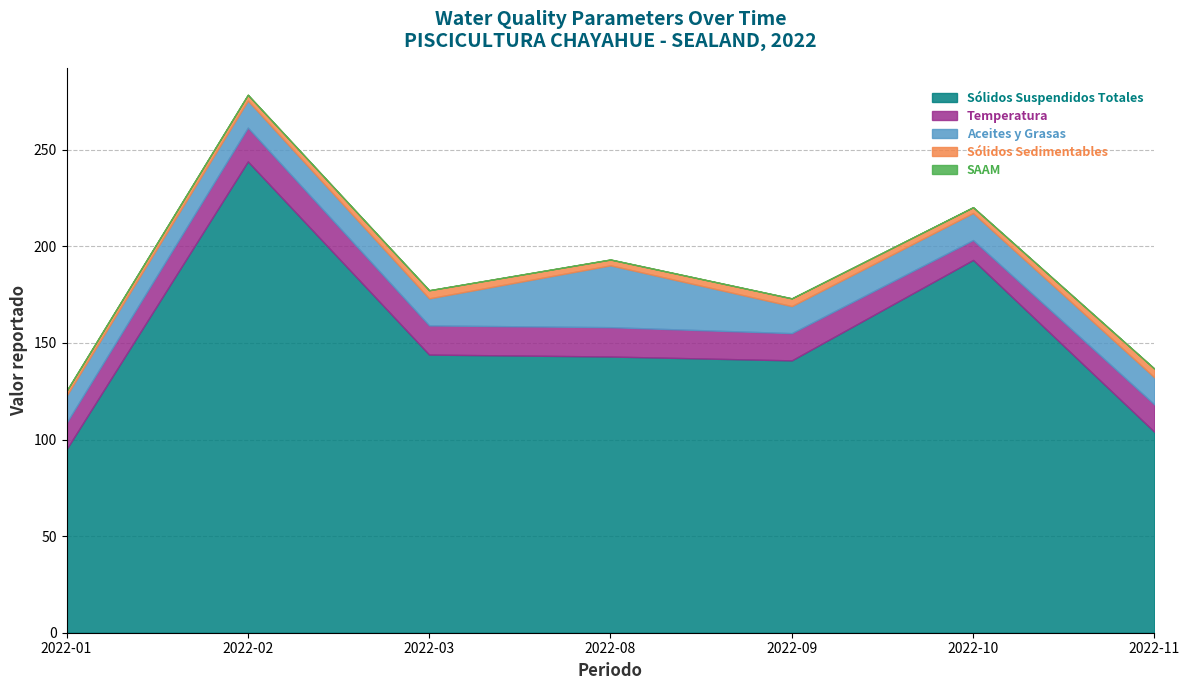

What is the value of the Aceites y Grasas point at the 3rd from the left?

14.0